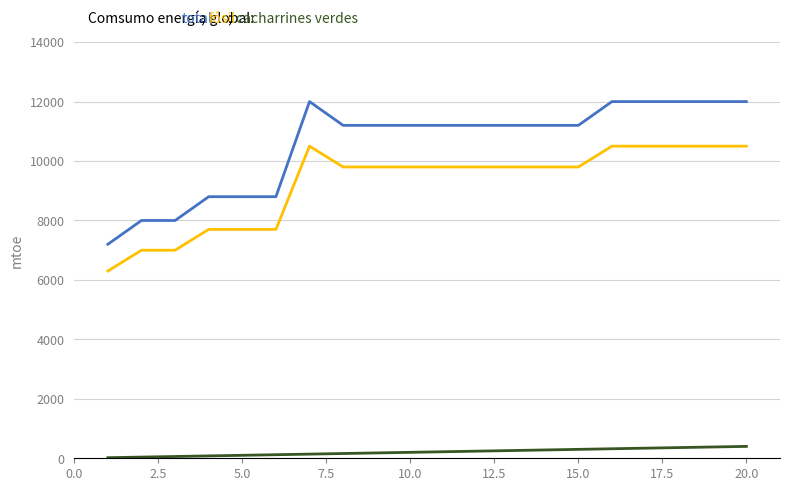

What is the greatest value displayed?

12000